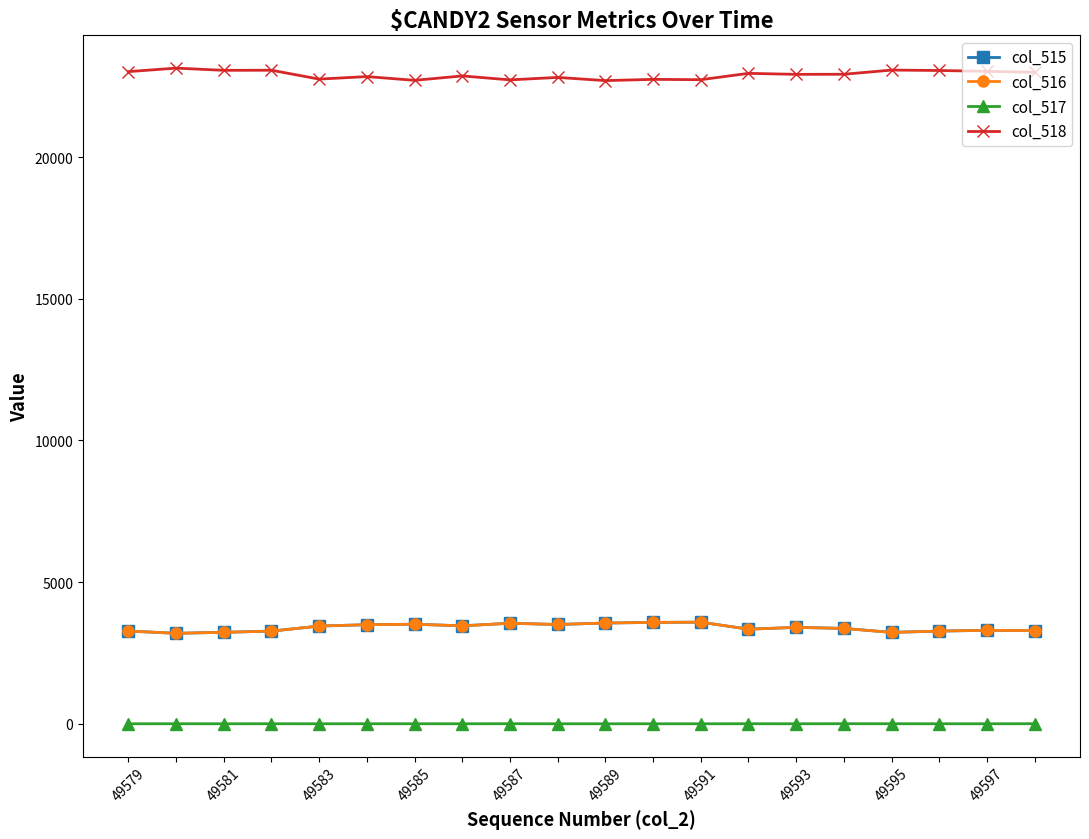

What is the highest value of the col_516 series?

3587